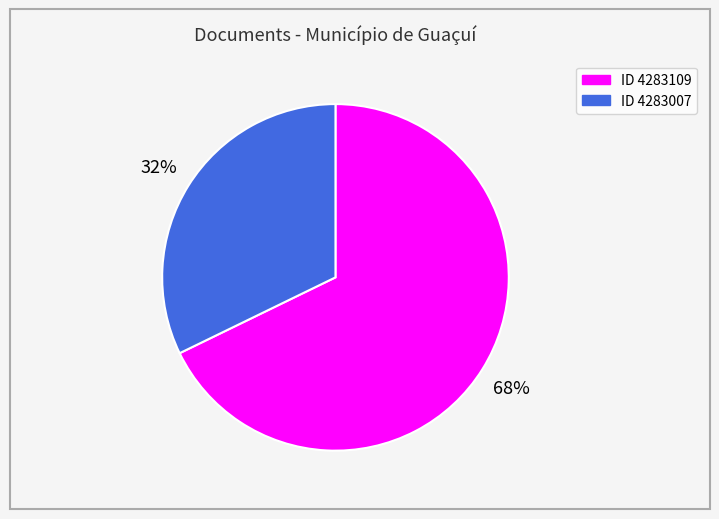

Is there any slice that represents more than half of the pie?

Yes